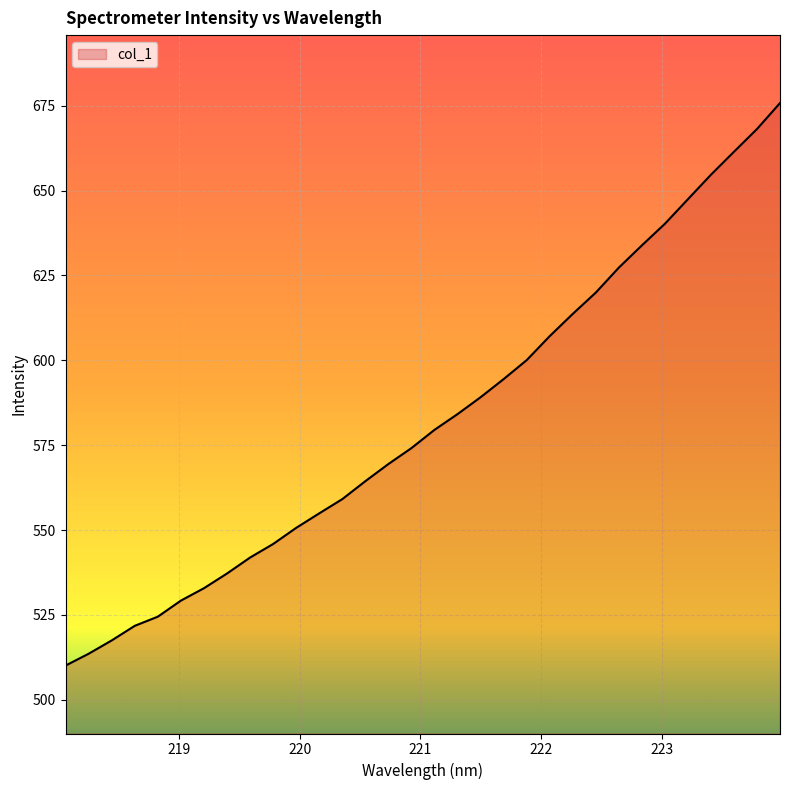

What is the greatest value displayed?

675.8